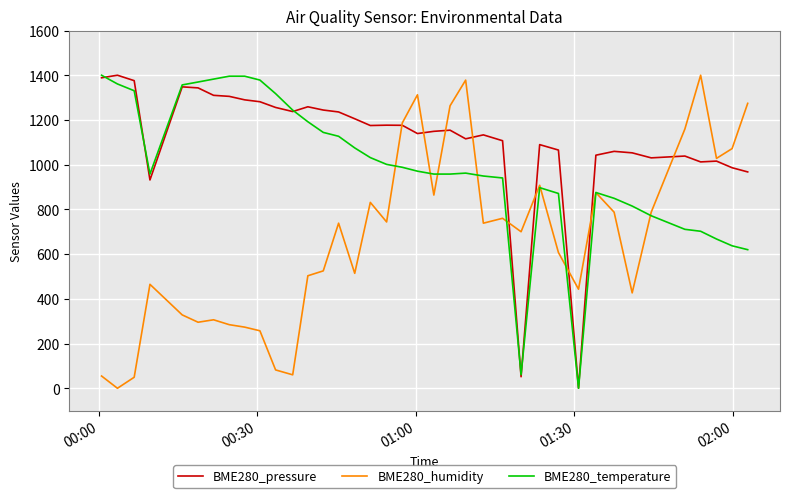

What are all the series names shown in the legend?

BME280_pressure, BME280_humidity, BME280_temperature